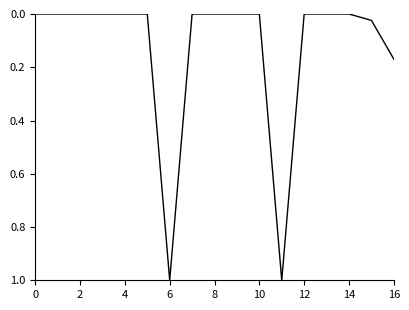

How many lines are shown in the chart?

1